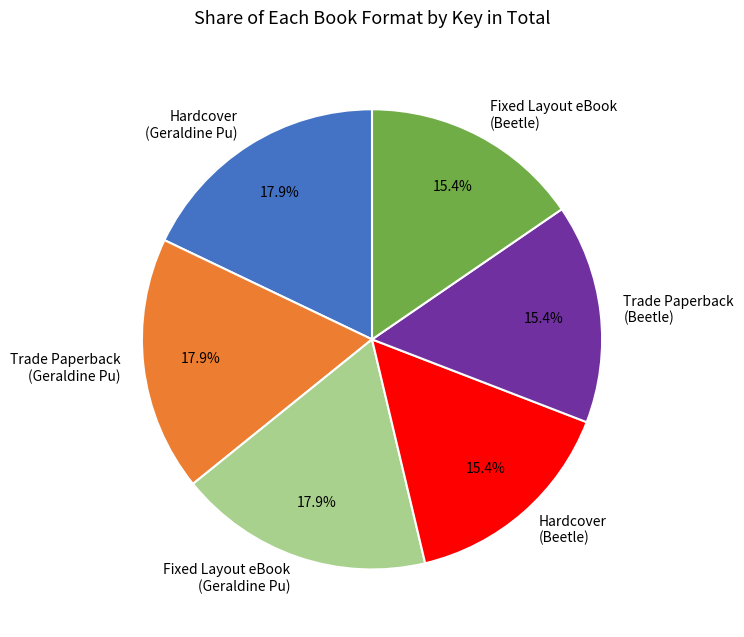

How many segments does this pie chart have?

6